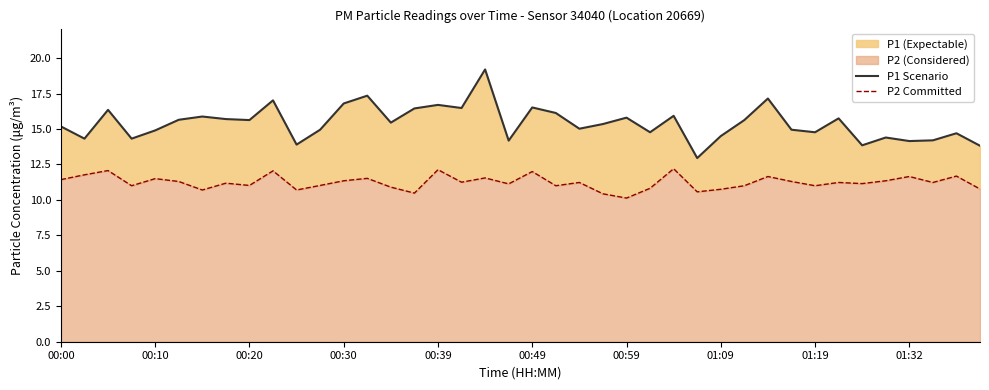

Between 00:20 and 27, which series saw the biggest shift?

P1 Scenario